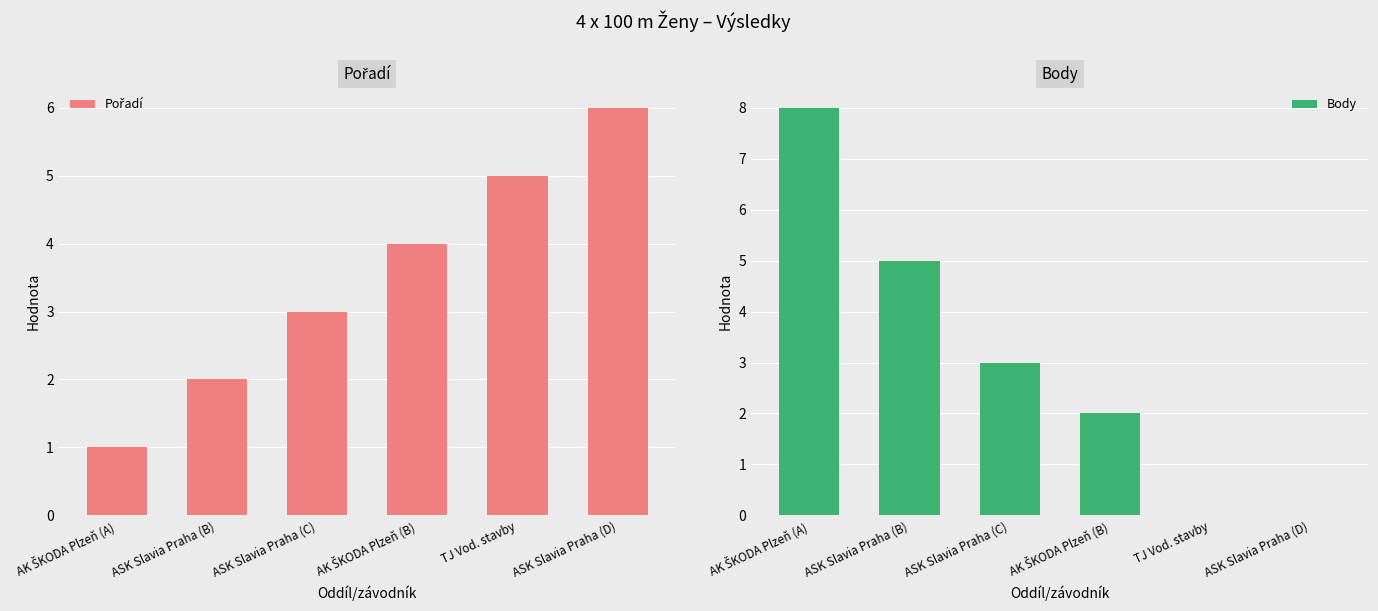

What is the difference between the Body values at TJ Vod. stavby and AK ŠKODA Plzeň (A)?

8